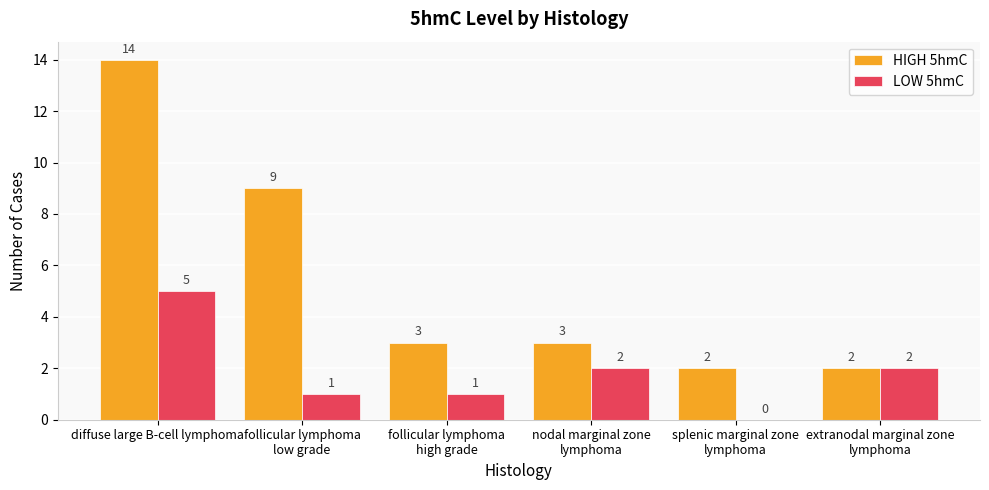

What is the approximate value of LOW 5hmC at nodal marginal zone
lymphoma?

2